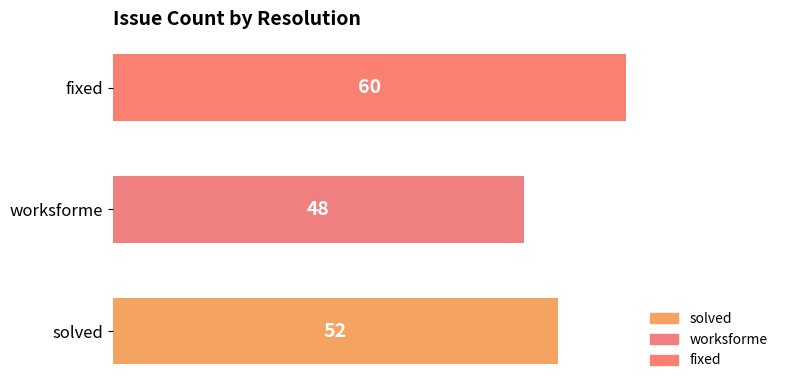

How many series are shown in this chart?

1